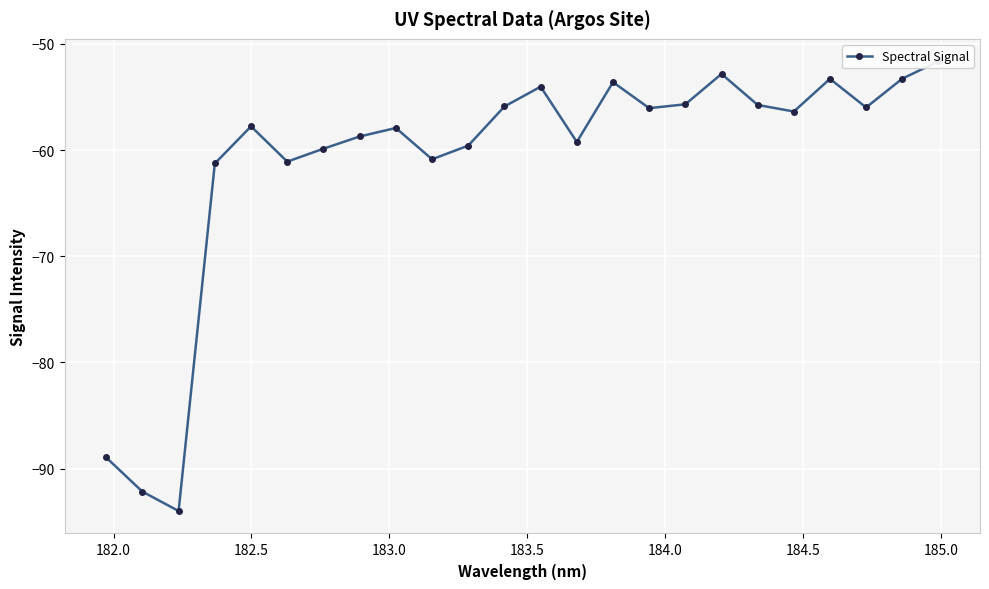

Reading right to left, what are all the values shown in this chart?

-51.6	-53.3	-56.0	-53.3	-56.4	-55.8	-52.8	-55.7	-56.1	-53.6	-59.2	-54.0	-55.9	-59.6	-60.9	-57.9	-58.7	-59.9	-61.1	-57.8	-61.3	-94.0	-92.2	-88.9